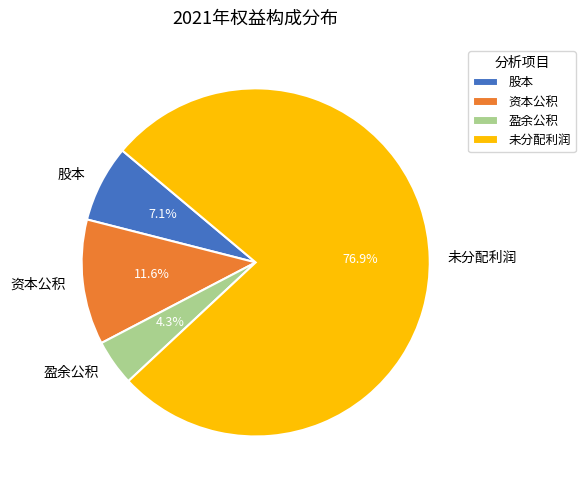

Is 未分配利润 the majority of the pie?

Yes